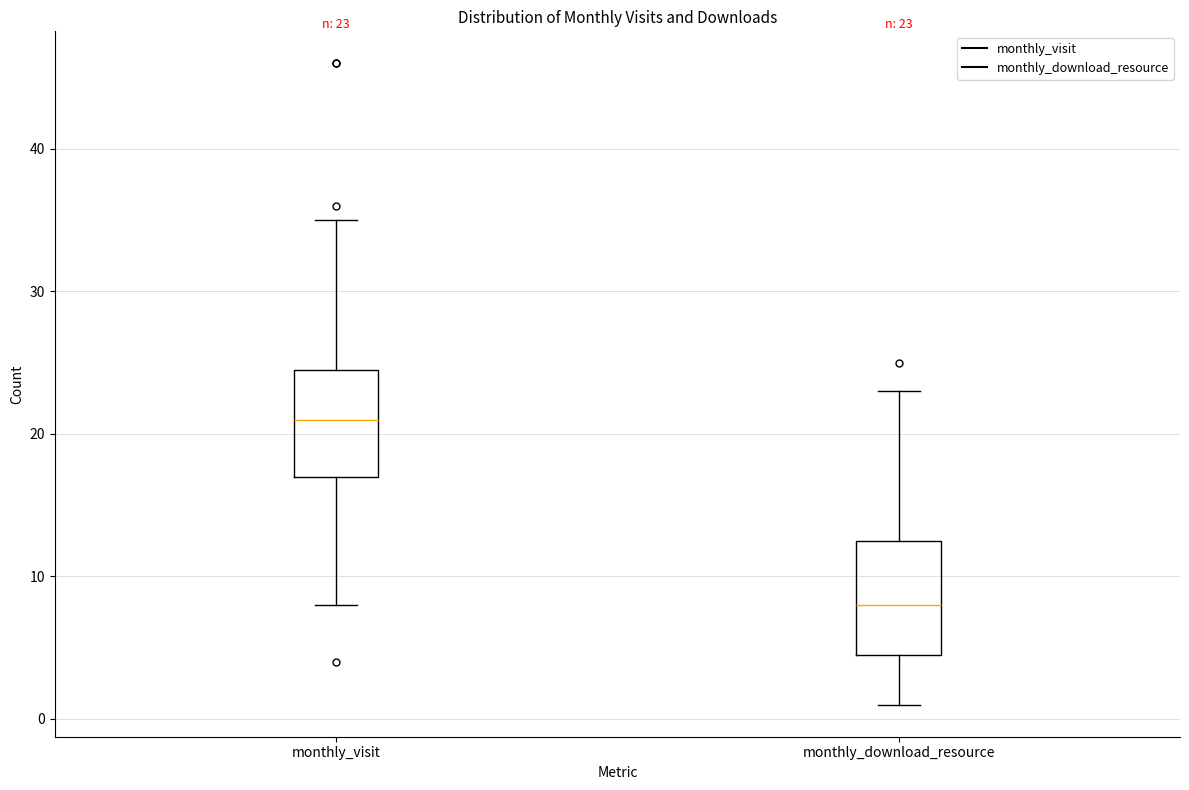

Which box has the lowest median line?

monthly_download_resource